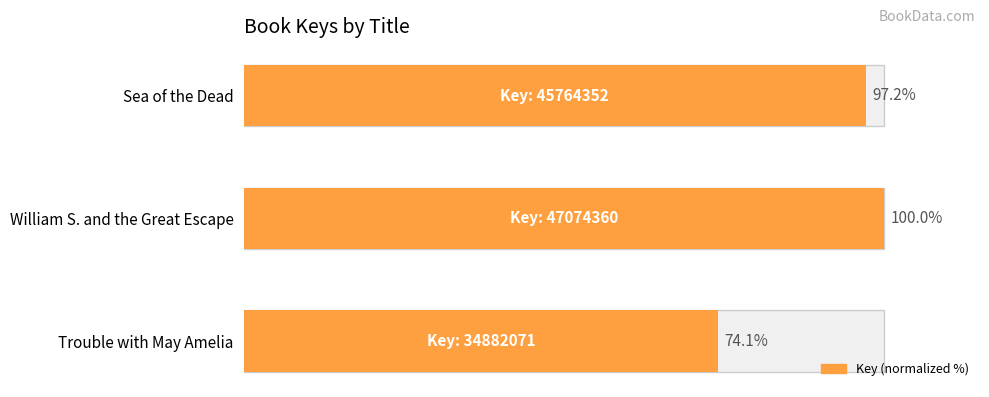

What is the value of the 2nd bar from the left?

100.0